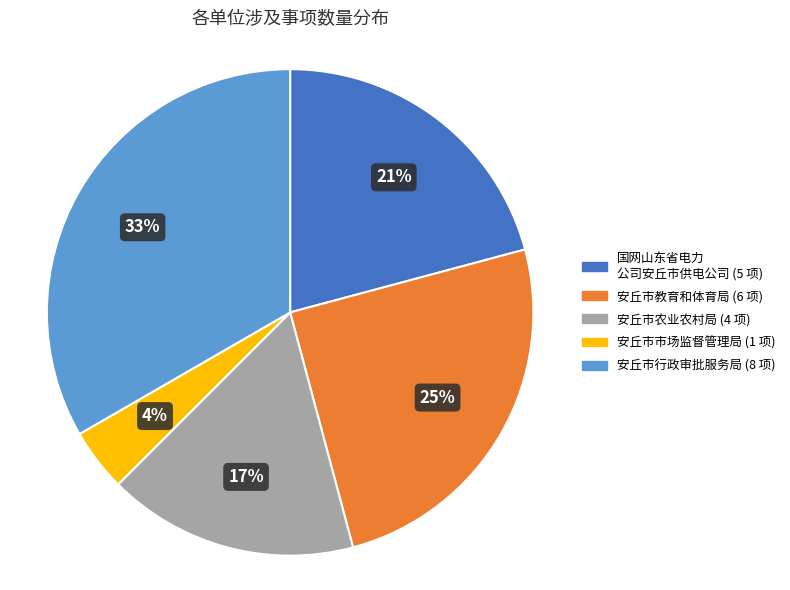

To the nearest percent, what is the difference between the largest and smallest slice percentages?

29%